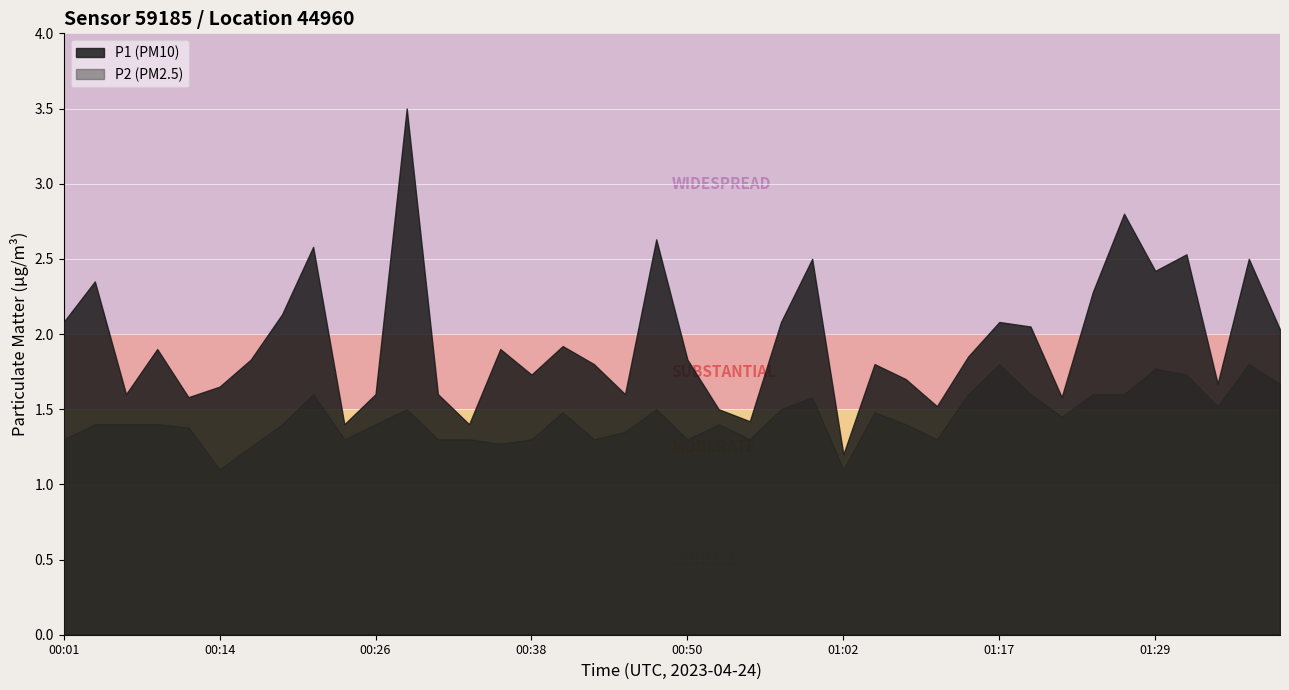

The P1 series shows 1.9 at 00:09. True or false?

True